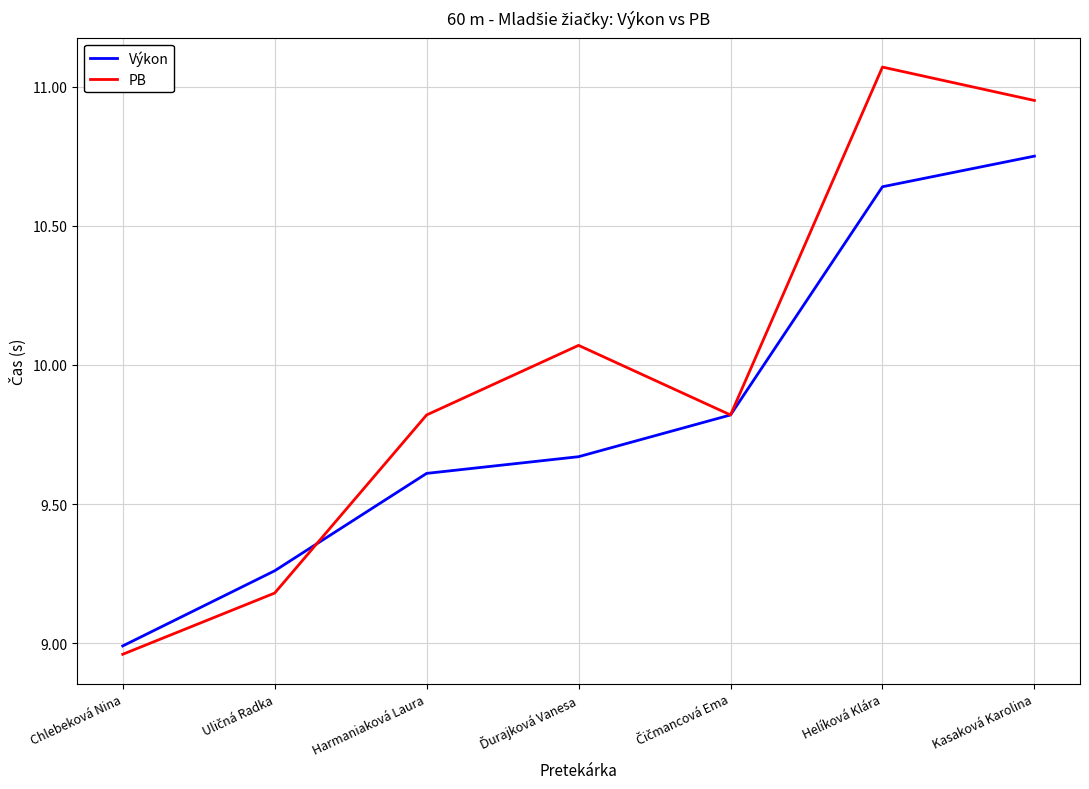

Is it true that Výkon equals 15.8 at Kasaková Karolina?

False